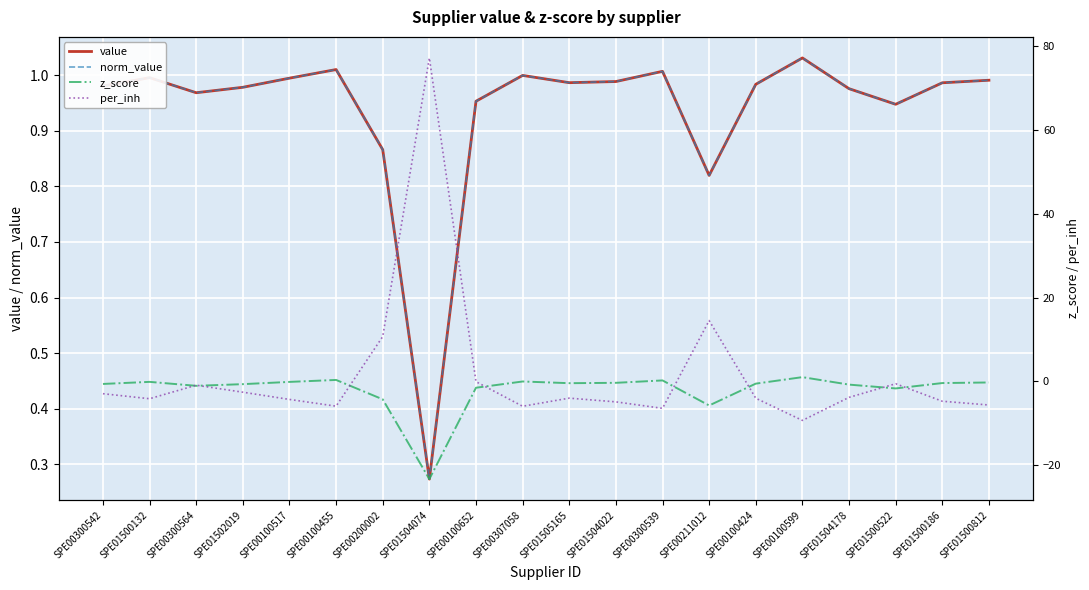

Reading right to left, what are all the values shown in this chart?

value: SPE01500812=1.0	SPE01500186=1.0	SPE01500522=0.9	SPE01504178=1.0	SPE00100599=1.0	SPE00100424=1.0	SPE00211012=0.8	SPE00300539=1.0	SPE01504022=1.0	SPE01505165=1.0	SPE00307058=1.0	SPE00100652=1.0	SPE01504074=0.3	SPE00200002=0.9	SPE00100455=1.0	SPE00100517=1.0	SPE01502019=1.0	SPE00300564=1.0	SPE01500132=1.0	SPE00300542=1.0
norm_value: SPE01500812=1.0	SPE01500186=1.0	SPE01500522=0.9	SPE01504178=1.0	SPE00100599=1.0	SPE00100424=1.0	SPE00211012=0.8	SPE00300539=1.0	SPE01504022=1.0	SPE01505165=1.0	SPE00307058=1.0	SPE00100652=1.0	SPE01504074=0.3	SPE00200002=0.9	SPE00100455=1.0	SPE00100517=1.0	SPE01502019=1.0	SPE00300564=1.0	SPE01500132=1.0	SPE00300542=1.0
z_score: SPE01500812=-0.3	SPE01500186=-0.4	SPE01500522=-1.7	SPE01504178=-0.8	SPE00100599=1.0	SPE00100424=-0.6	SPE00211012=-5.8	SPE00300539=0.2	SPE01504022=-0.4	SPE01505165=-0.5	SPE00307058=-0.1	SPE00100652=-1.5	SPE01504074=-23.4	SPE00200002=-4.3	SPE00100455=0.3	SPE00100517=-0.2	SPE01502019=-0.7	SPE00300564=-1.1	SPE01500132=-0.1	SPE00300542=-0.6
per_inh: SPE01500812=-5.7	SPE01500186=-4.8	SPE01500522=-0.6	SPE01504178=-3.9	SPE00100599=-9.3	SPE00100424=-4.0	SPE00211012=14.5	SPE00300539=-6.5	SPE01504022=-4.9	SPE01505165=-4.0	SPE00307058=-6.0	SPE00100652=-0.1	SPE01504074=77.2	SPE00200002=10.7	SPE00100455=-6.0	SPE00100517=-4.3	SPE01502019=-2.6	SPE00300564=-0.9	SPE01500132=-4.2	SPE00300542=-3.0